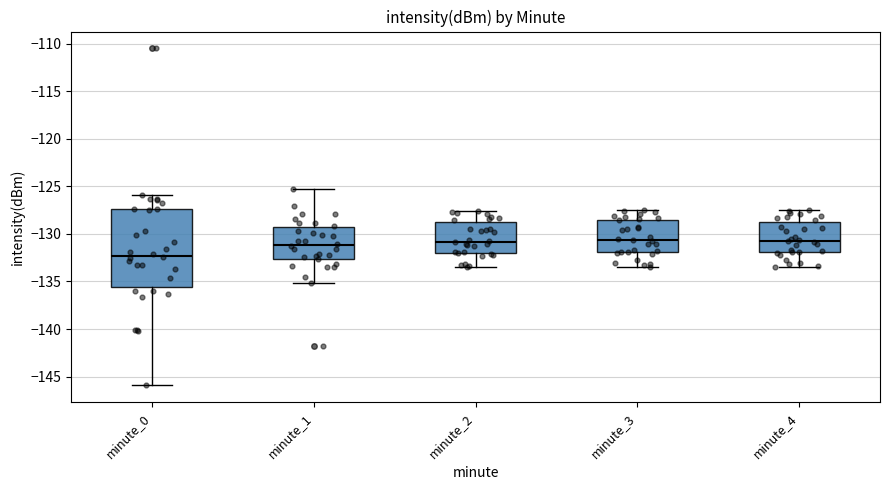

Where does the median line of the box for minute_4 sit on the y-axis? The values are not printed on the chart, so give them approximately, as read against the axis.

-130.5